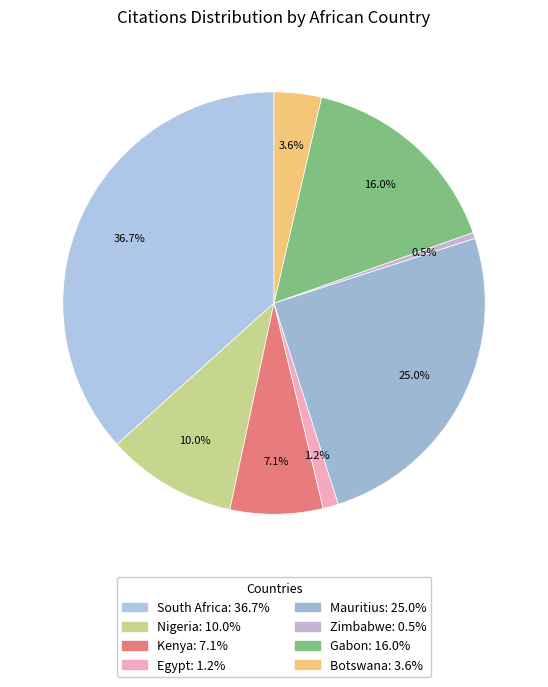

True or false: Mauritius accounts for 40% of the total.

False